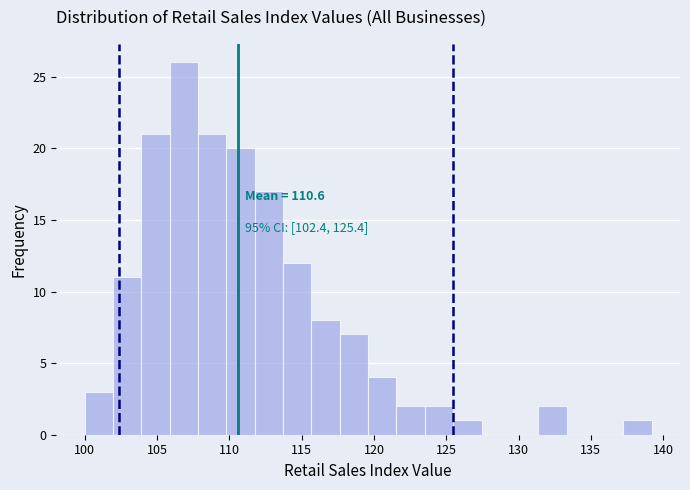

Read against the x-axis, roughly where is the centre of the tallest bar?

107.0